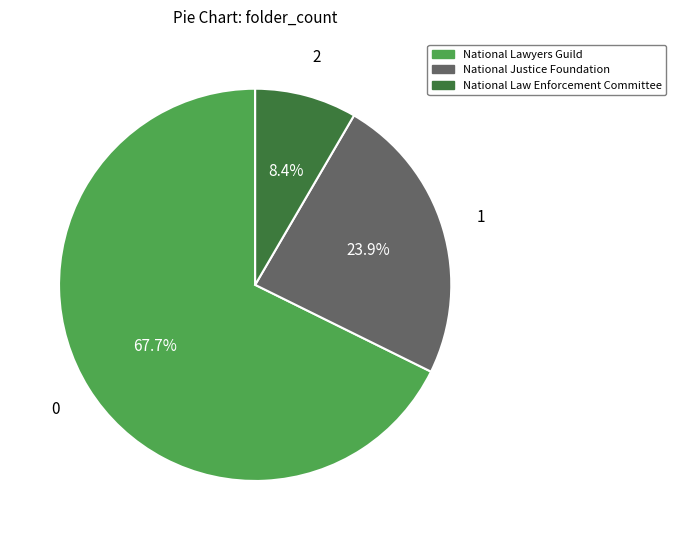

How many slices are in this pie chart?

3